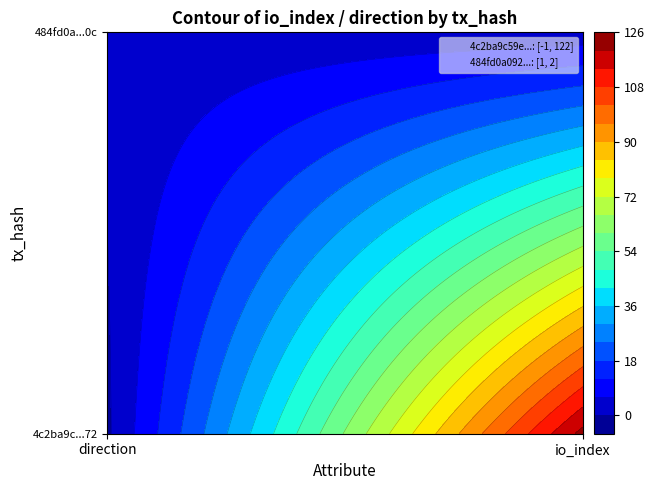

Rank the categories by 4c2ba9c59e0bc3ed9b3dfcffb7e9218de23da72 value from lowest to highest.

0, 1